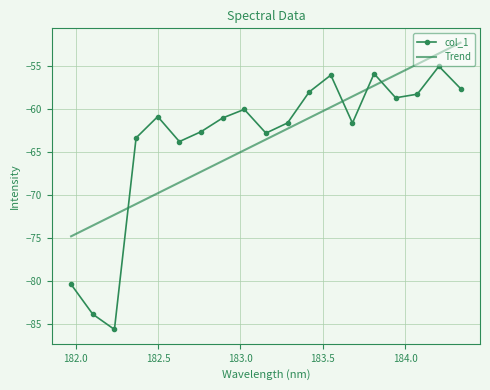

What is the maximum value for col_1?

-55.0